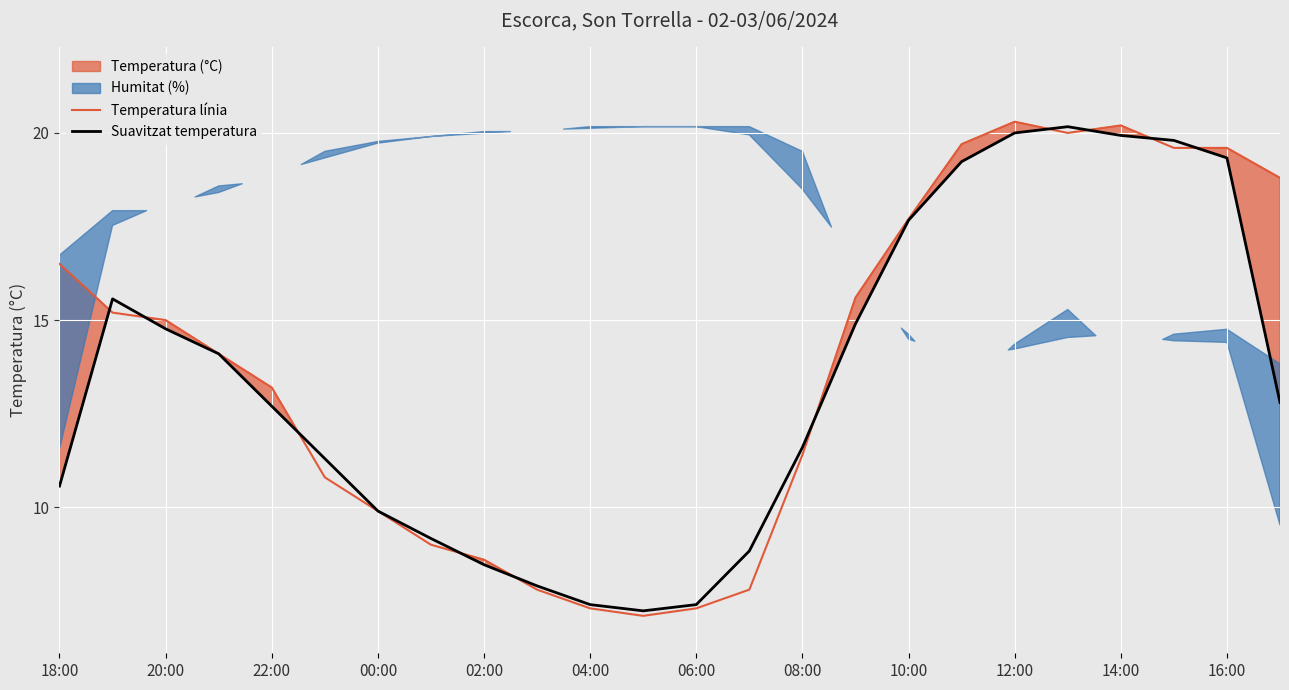

The value of Suavitzat temperatura at 02:00 is 4.1. True or false?

False